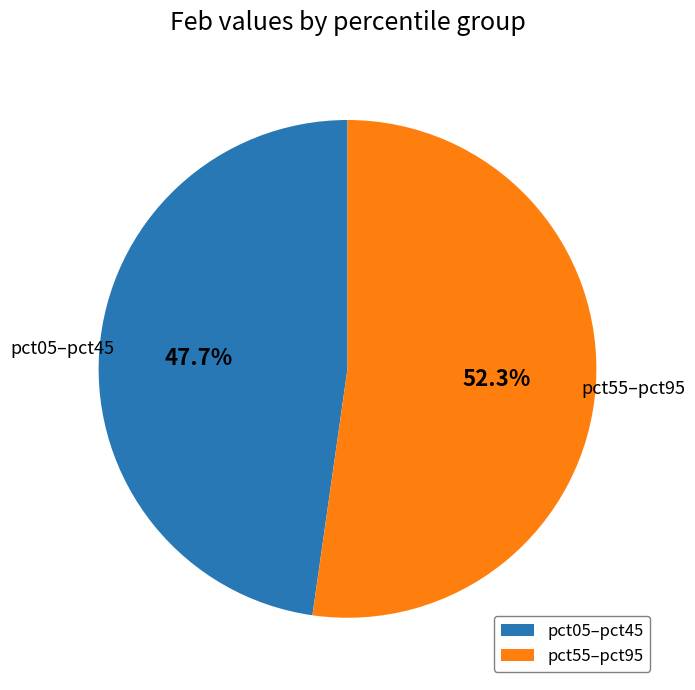

Is there any slice that represents more than half of the pie?

Yes